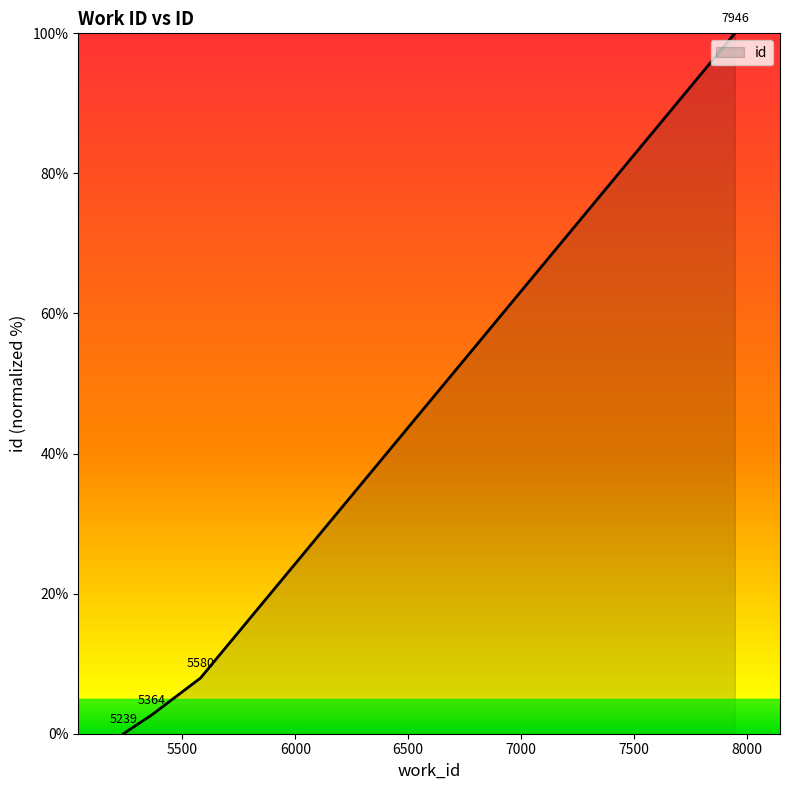

What is the greatest value displayed?

100.0